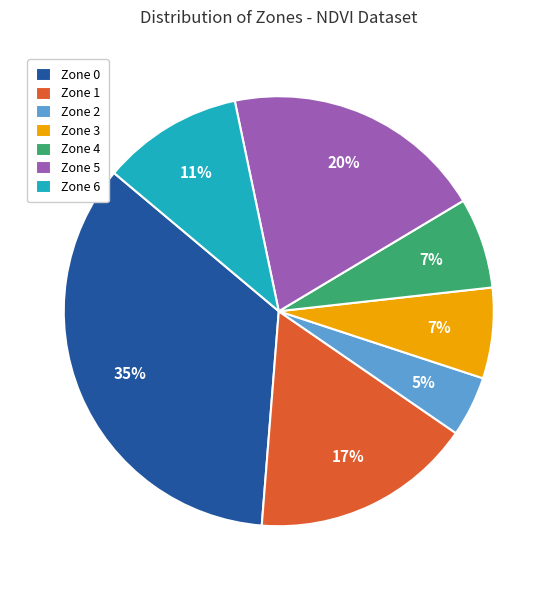

Is there any slice that represents more than half of the pie?

No